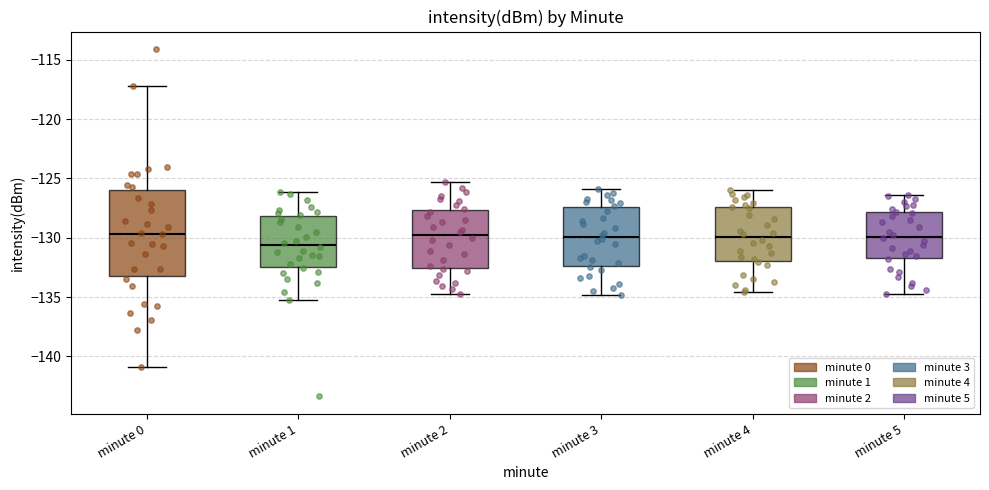

Where is the upper edge of the box for minute 5 on the y-axis? The values are not printed on the chart, so give them approximately, as read against the axis.

-128.0